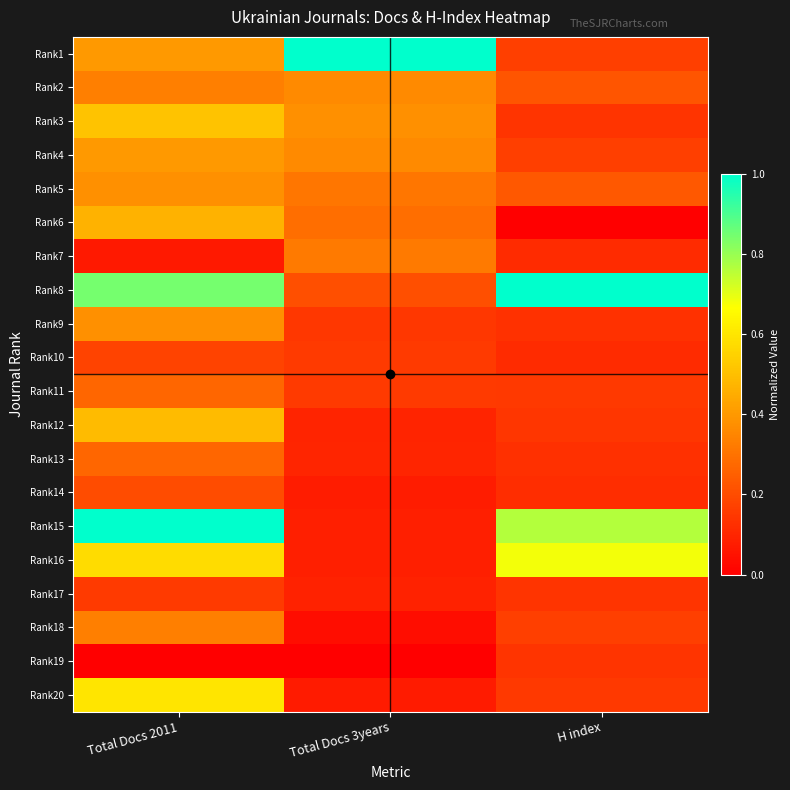

Reading left to right, transcribe all the data shown in this chart.

Rank1: Total Docs 2011=0.4	Total Docs 3years=1.0	H index=0.2
Rank2: Total Docs 2011=0.3	Total Docs 3years=0.4	H index=0.2
Rank3: Total Docs 2011=0.5	Total Docs 3years=0.4	H index=0.1
Rank4: Total Docs 2011=0.4	Total Docs 3years=0.4	H index=0.2
Rank5: Total Docs 2011=0.4	Total Docs 3years=0.3	H index=0.2
Rank6: Total Docs 2011=0.5	Total Docs 3years=0.3	H index=0.0
Rank7: Total Docs 2011=0.1	Total Docs 3years=0.3	H index=0.1
Rank8: Total Docs 2011=0.8	Total Docs 3years=0.2	H index=1.0
Rank9: Total Docs 2011=0.4	Total Docs 3years=0.1	H index=0.1
Rank10: Total Docs 2011=0.2	Total Docs 3years=0.2	H index=0.1
Rank11: Total Docs 2011=0.3	Total Docs 3years=0.2	H index=0.2
Rank12: Total Docs 2011=0.5	Total Docs 3years=0.1	H index=0.1
Rank13: Total Docs 2011=0.3	Total Docs 3years=0.1	H index=0.1
Rank14: Total Docs 2011=0.2	Total Docs 3years=0.1	H index=0.1
Rank15: Total Docs 2011=1.0	Total Docs 3years=0.1	H index=0.8
Rank16: Total Docs 2011=0.6	Total Docs 3years=0.1	H index=0.7
Rank17: Total Docs 2011=0.2	Total Docs 3years=0.1	H index=0.1
Rank18: Total Docs 2011=0.3	Total Docs 3years=0.0	H index=0.2
Rank19: Total Docs 2011=0.0	Total Docs 3years=0.0	H index=0.1
Rank20: Total Docs 2011=0.6	Total Docs 3years=0.1	H index=0.2